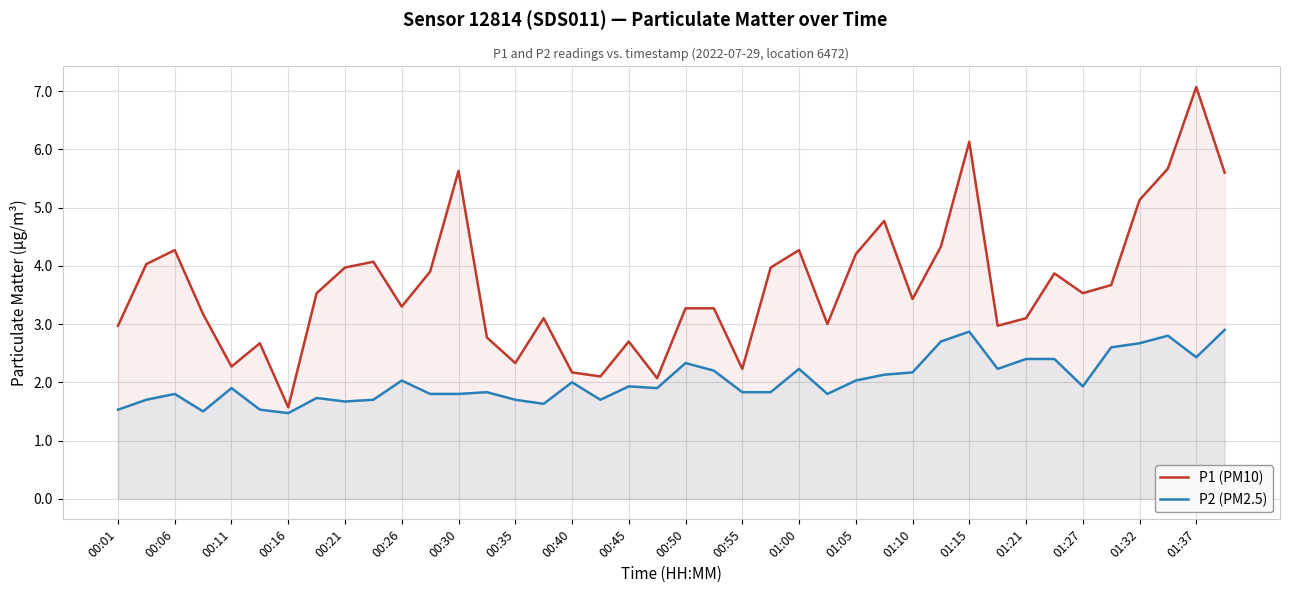

How many categories are shown in the chart?

40